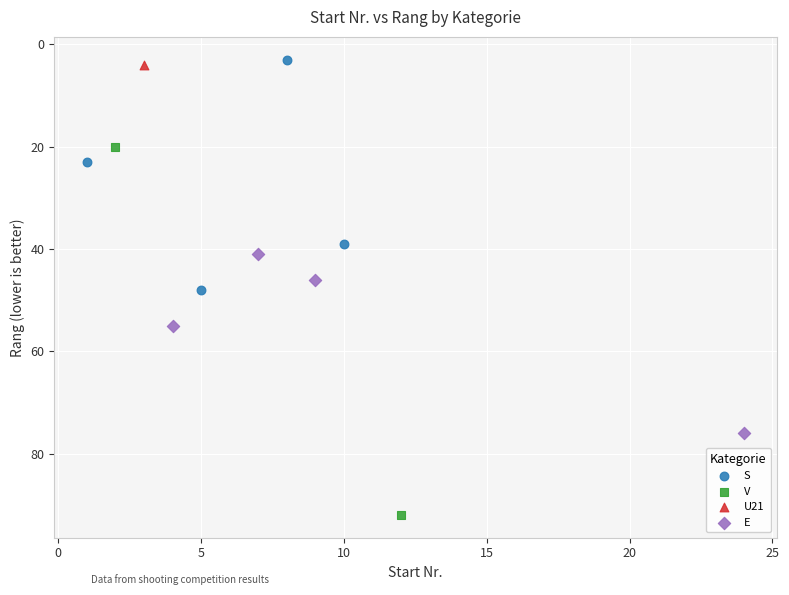

What are all the series names shown in the legend?

S, V, U21, E